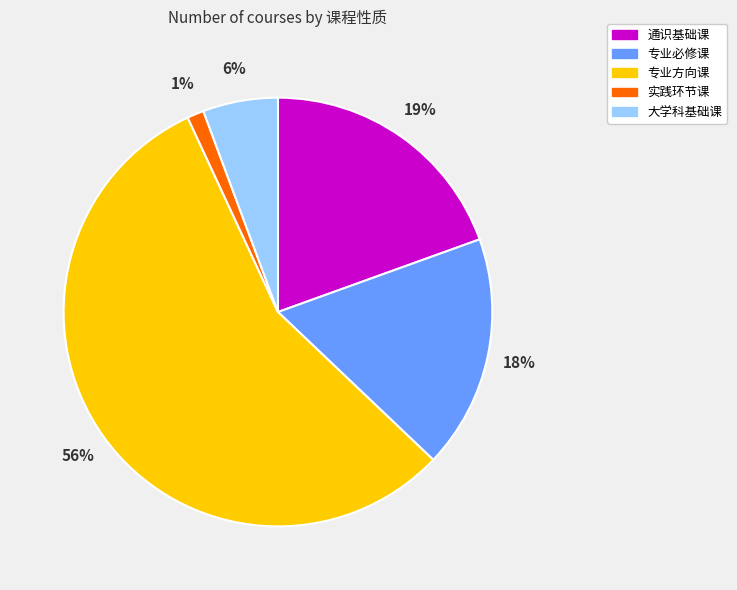

Which has a higher value, 专业方向课 or 通识基础课?

专业方向课